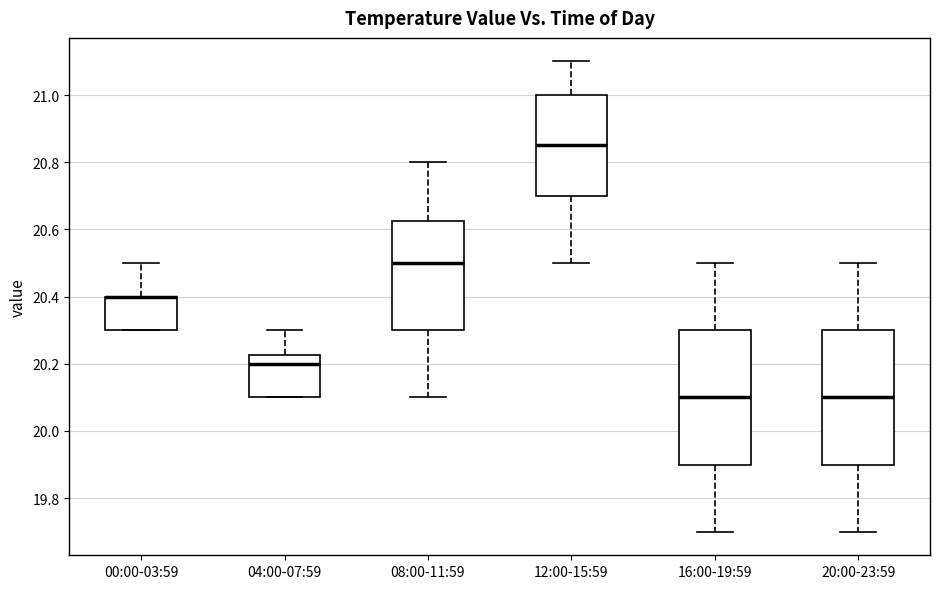

Reading left to right, transcribe this box plot: for each box, give where its median line is, the range the box spans, and where its two whiskers end, as read against the y-axis. The values are not printed on the chart, so give them approximately, as read against the axis.

00:00-03:59: median 20.40 (drawn on the box's upper edge), box 20.30 to 20.40, whiskers 20.30 to 20.50
04:00-07:59: median 20.20, box 20.10 to 20.22, whiskers 20.10 to 20.30
08:00-11:59: median 20.50, box 20.30 to 20.62, whiskers 20.10 to 20.80
12:00-15:59: median 20.86, box 20.70 to 21.00, whiskers 20.50 to 21.10
16:00-19:59: median 20.10, box 19.90 to 20.30, whiskers 19.70 to 20.50
20:00-23:59: median 20.10, box 19.90 to 20.30, whiskers 19.70 to 20.50